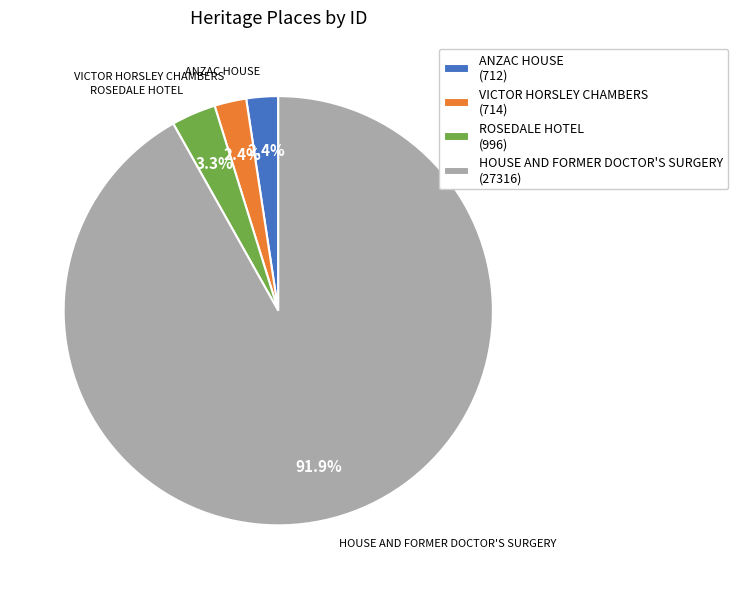

To the nearest percent, what portion does HOUSE AND FORMER DOCTOR'S SURGERY represent?

92%